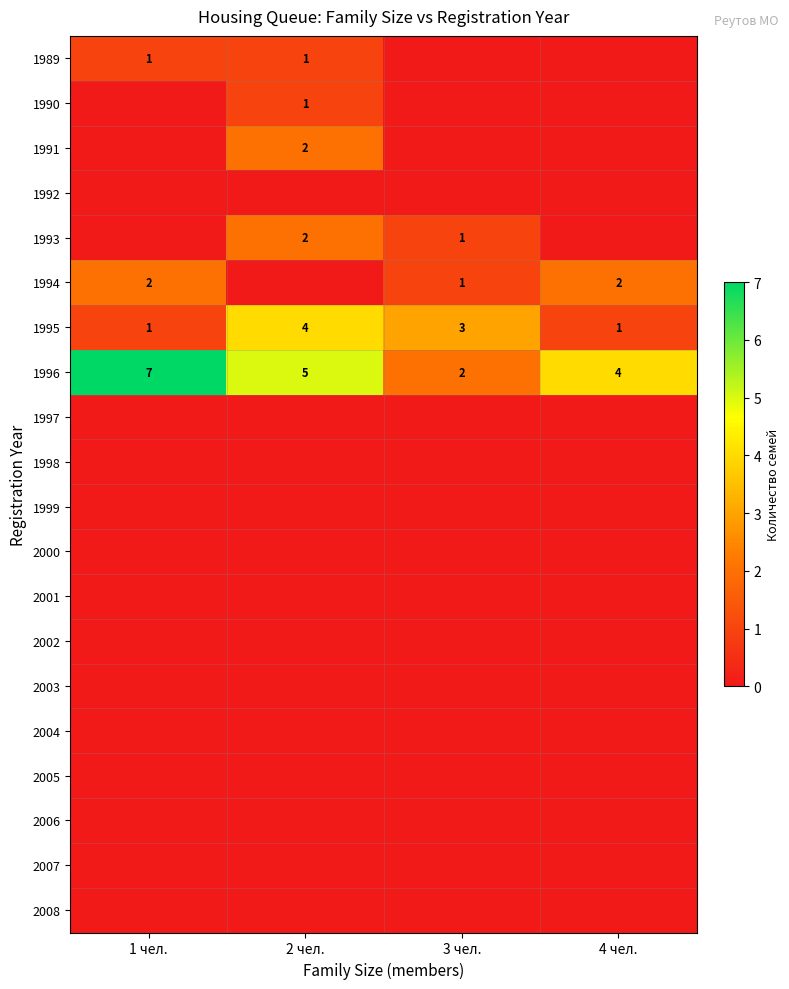

What is the difference between the 1996 values at 1 чел. and 4 чел.?

3